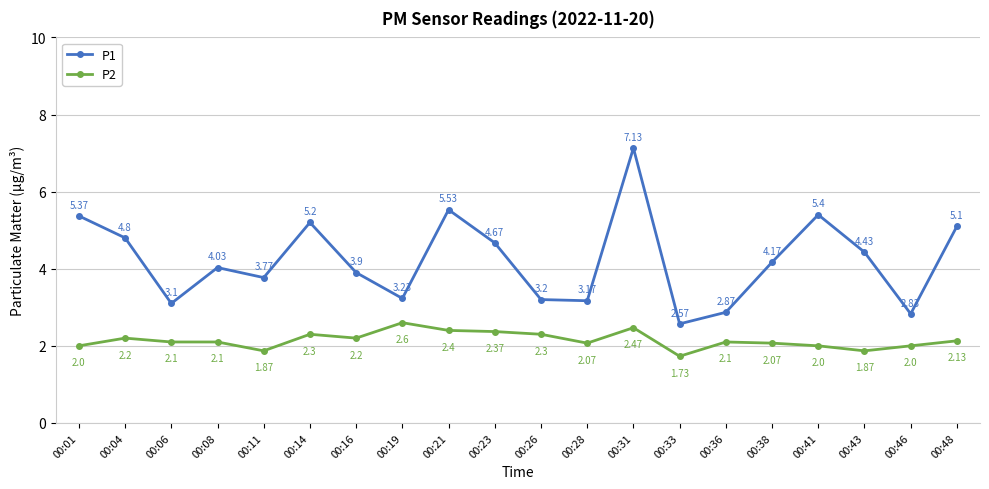

True or false: P2 and P1 cross at least once.

False